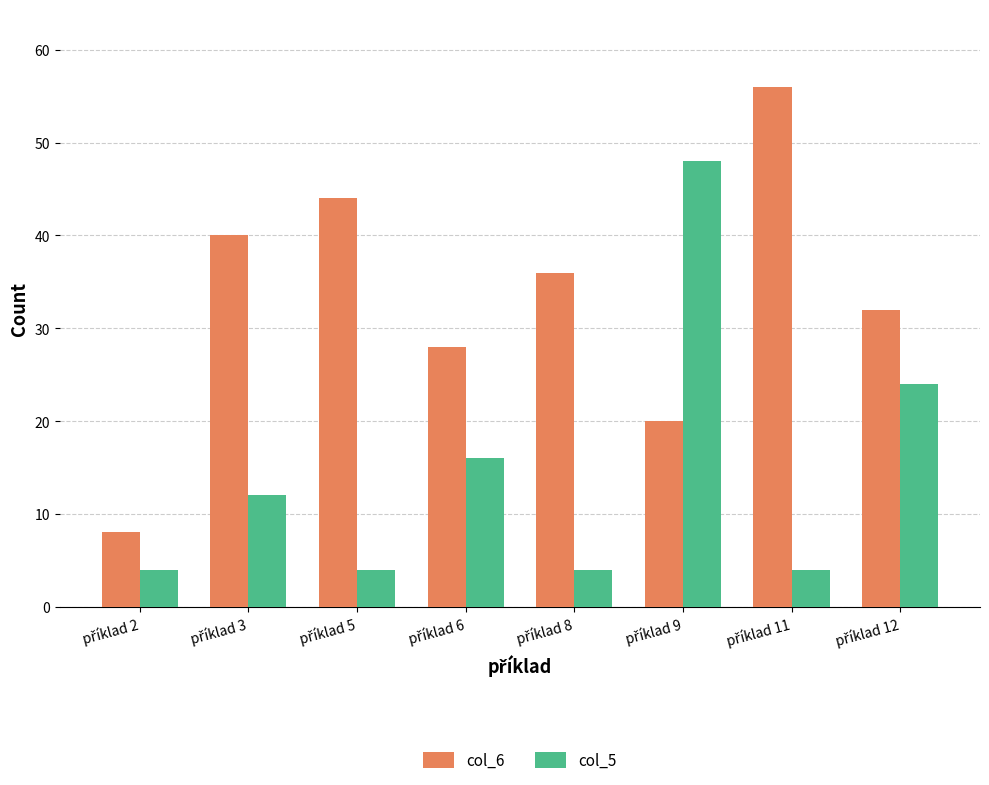

What is the value of the col_6 bar at the 6th from the left?

20